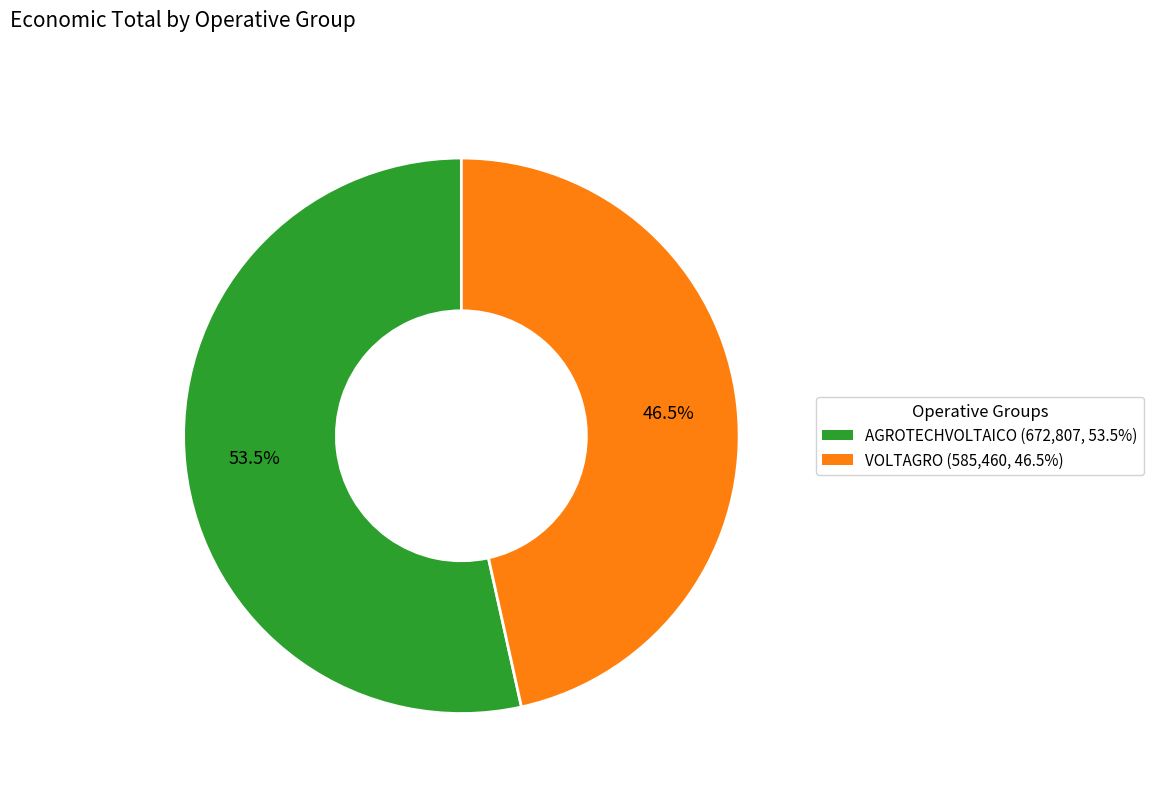

What is the ratio of the value at VOLTAGRO to the value at AGROTECHVOLTAICO?

0.9